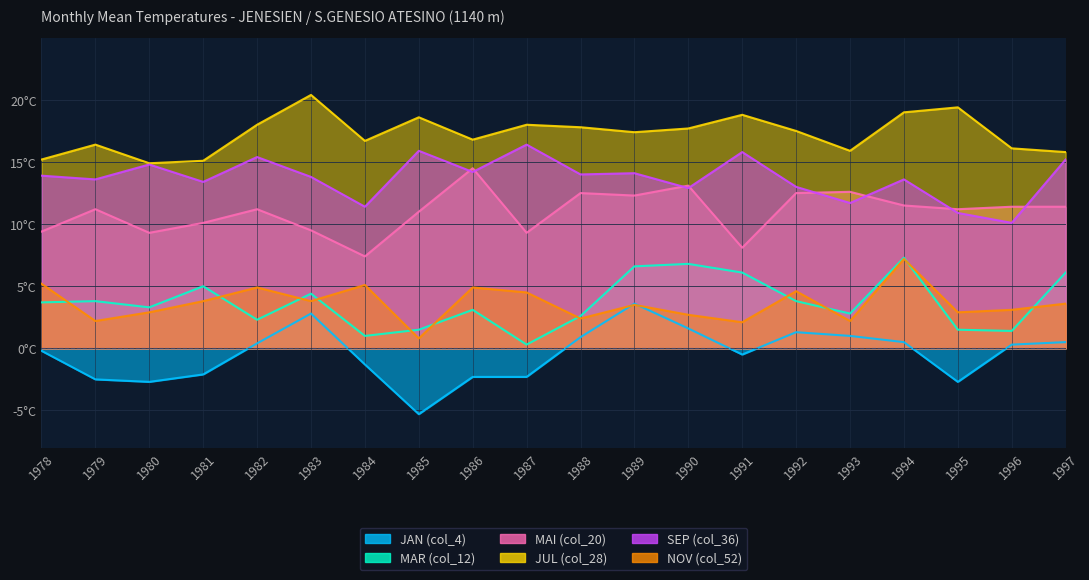

How many interior local peaks does the MAI (col_20) series have?

6